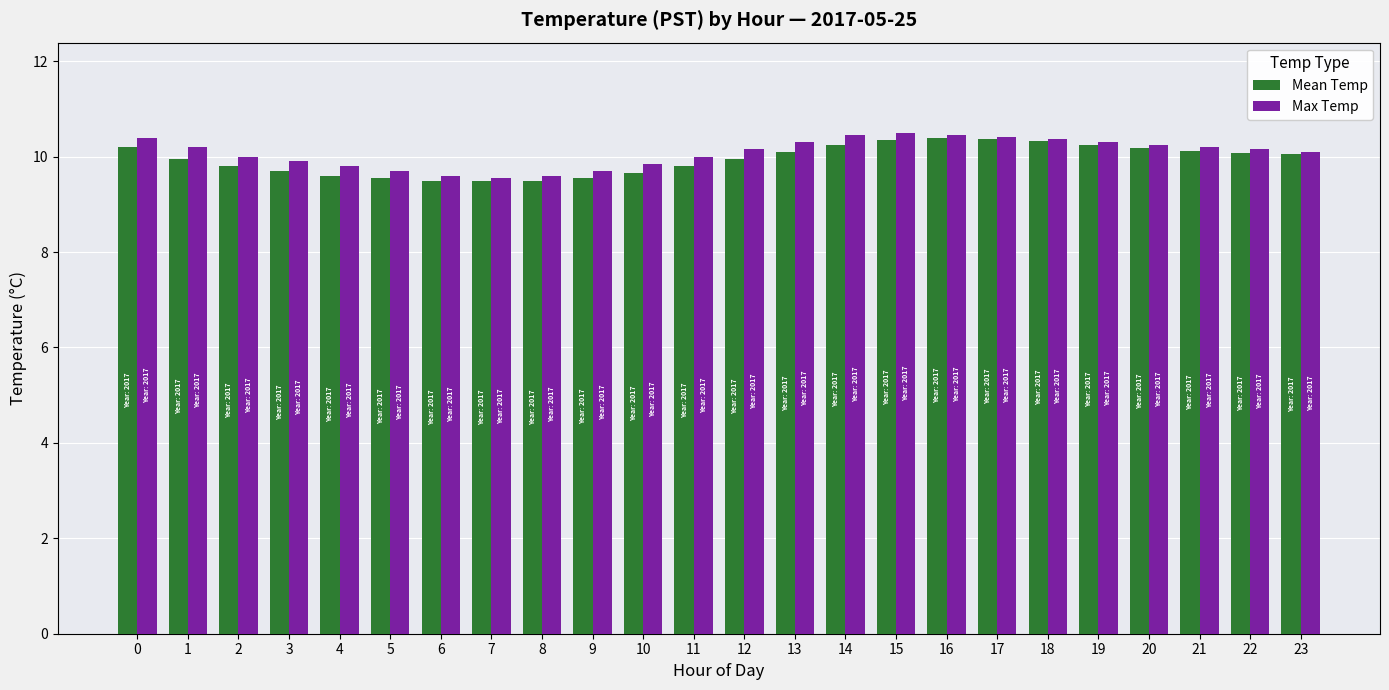

How many distinct data groups are displayed?

2